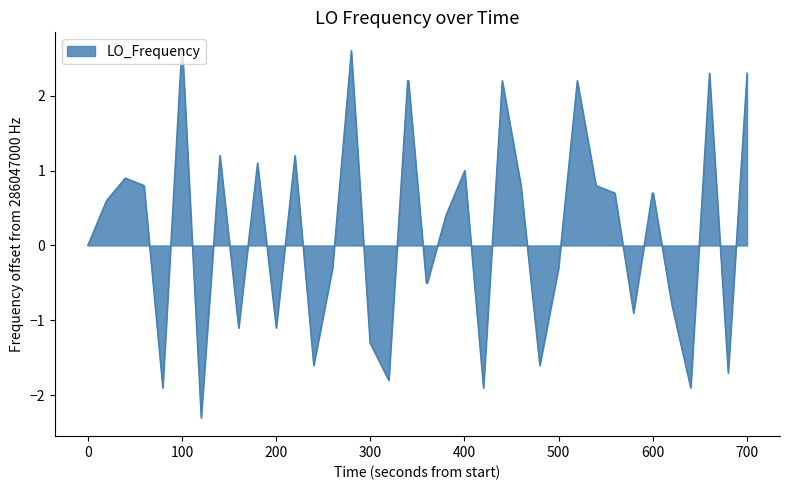

What is the difference between the maximum and minimum values?

4.9